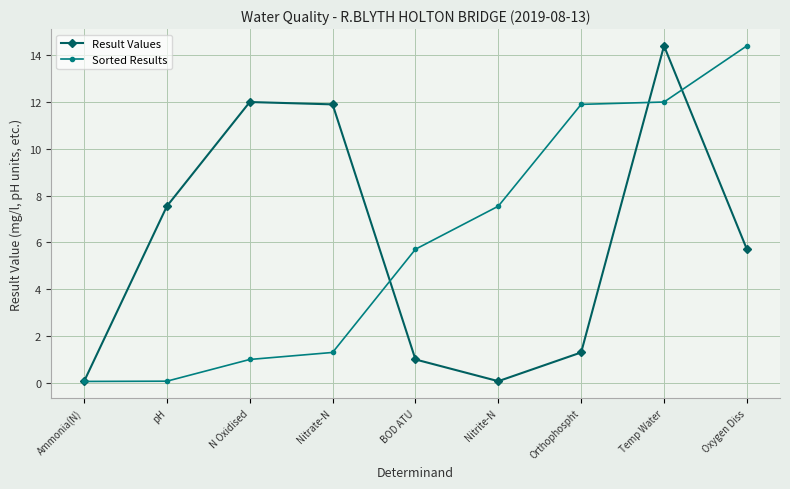

The Sorted Results series shows 7.5 at Nitrite-N. True or false?

True